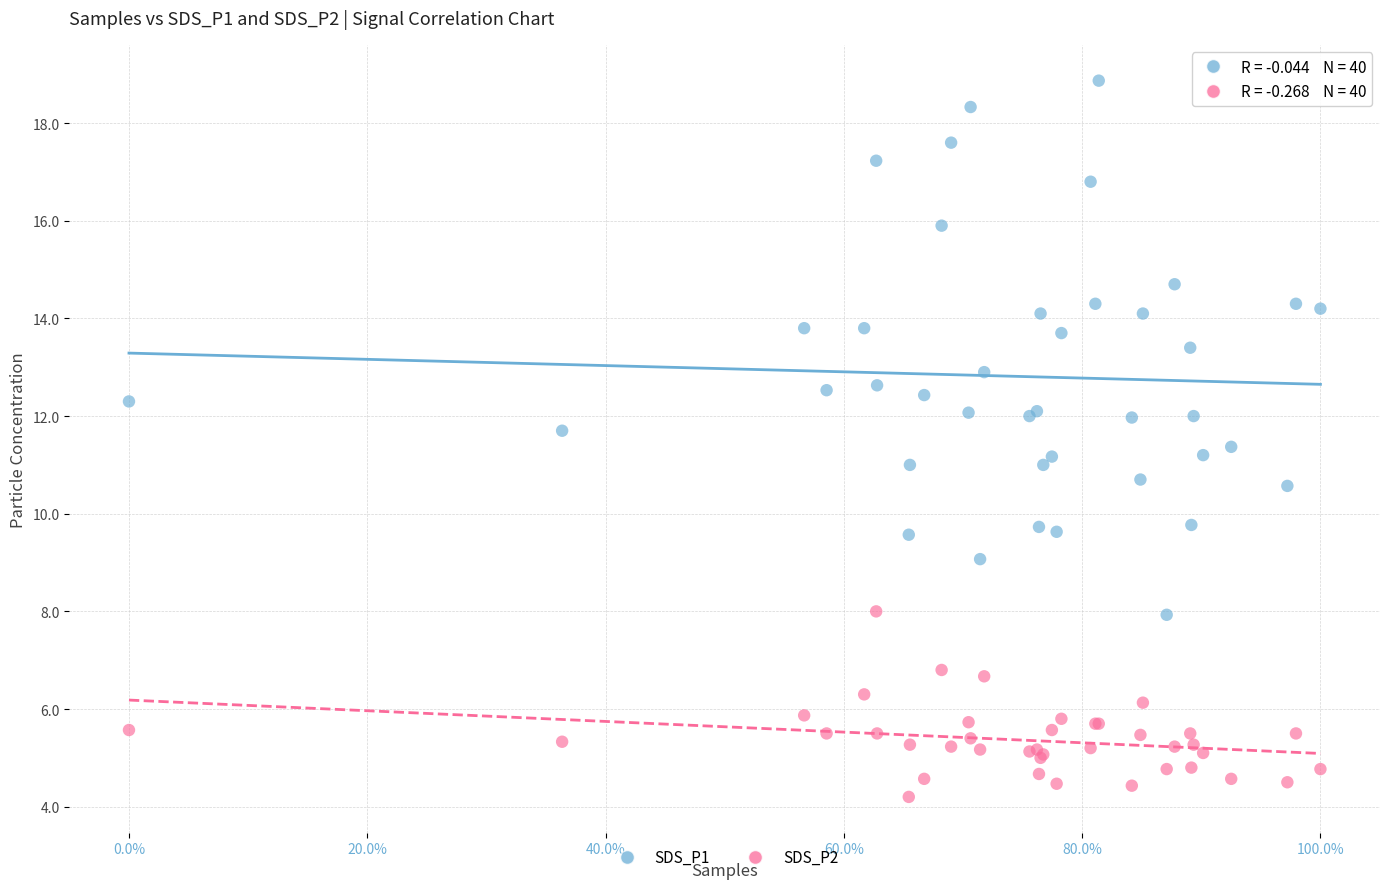

Which series reaches the maximum Y coordinate?

SDS_P1